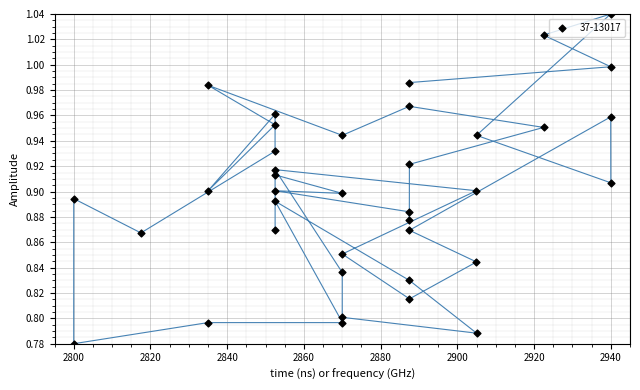

What is the range of Y values (max minus min)?

0.3